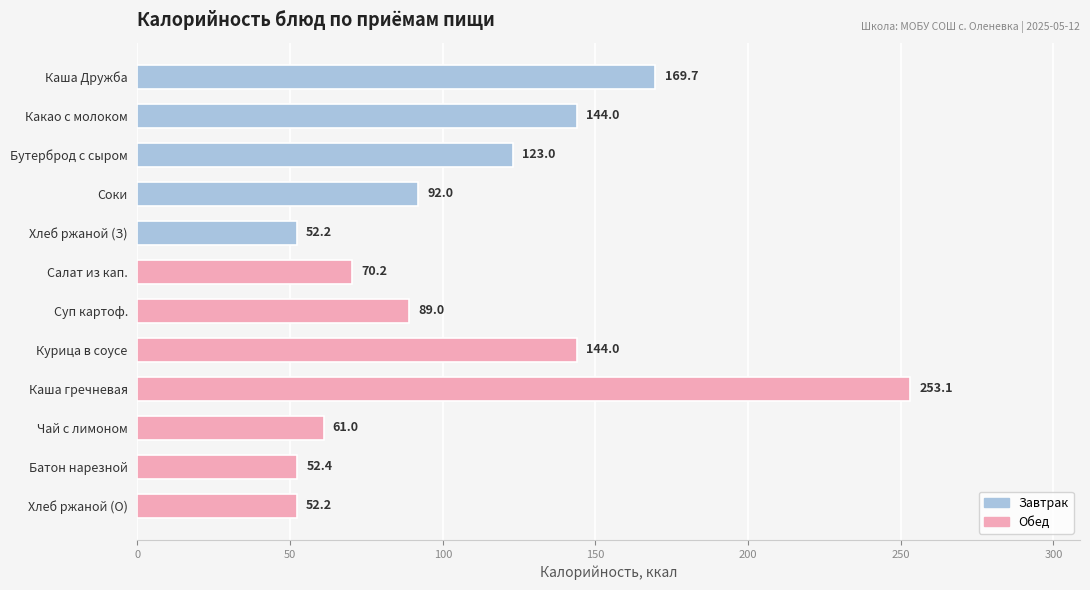

What is the value of the 12th bar from the top?

52.2